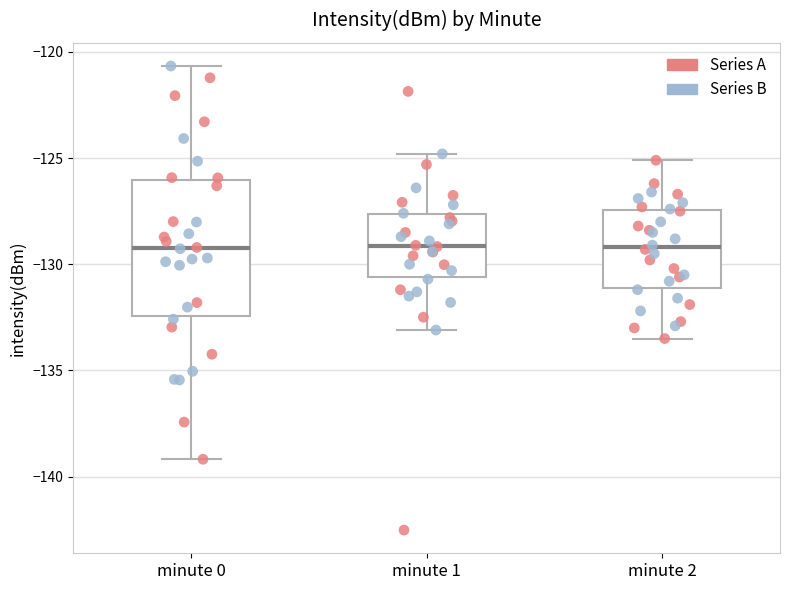

Reading left to right, read every box against the y-axis: the position of its median line, the range the box covers, and the ends of its whiskers. The values are not printed on the chart, so give them approximately, as read against the axis.

minute 0: median -129.0, box -132.5 to -126.0, whiskers -139.0 to -120.5
minute 1: median -129.0, box -130.5 to -127.5, whiskers -133.0 to -125.0
minute 2: median -129.0, box -131.0 to -127.5, whiskers -133.5 to -125.0